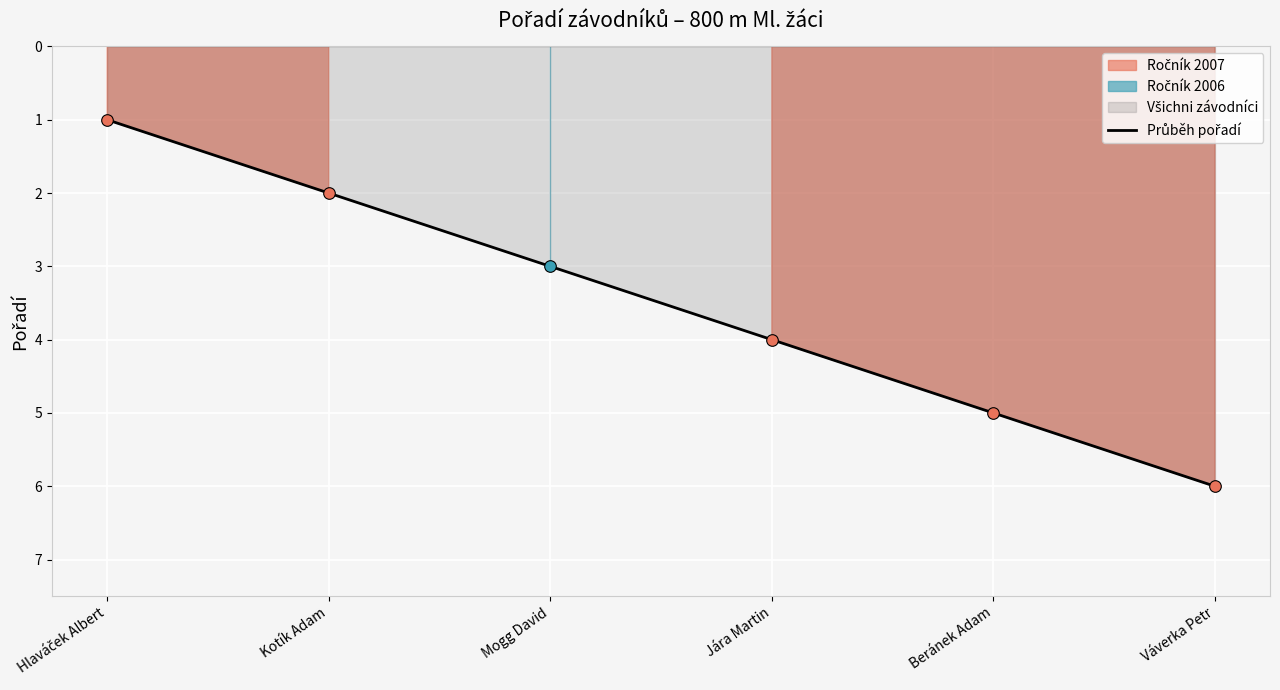

What is the change in value from Hlaváček Albert to Jára Martin?

+3